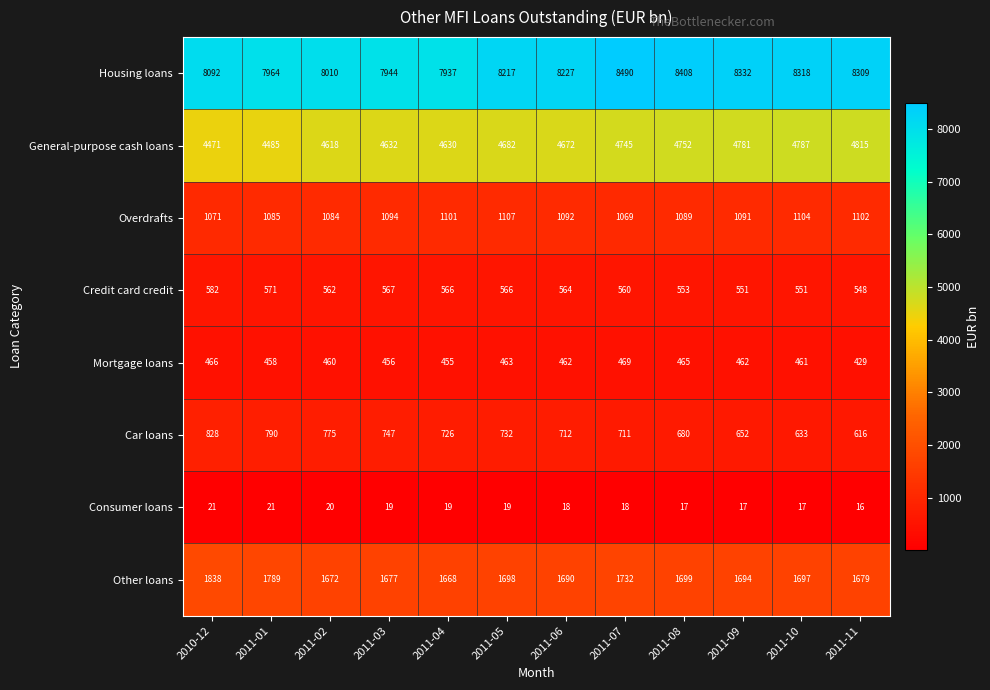

What is the spread (max minus min) of values at 2010-12?

8071